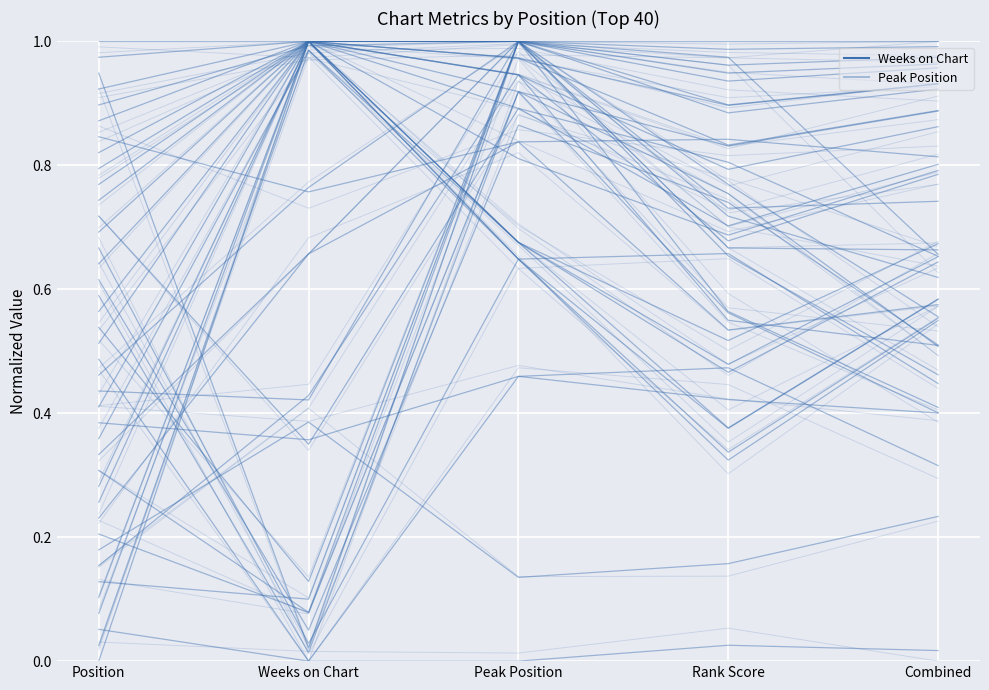

Between Peak Position and Combined, which is larger?

Peak Position